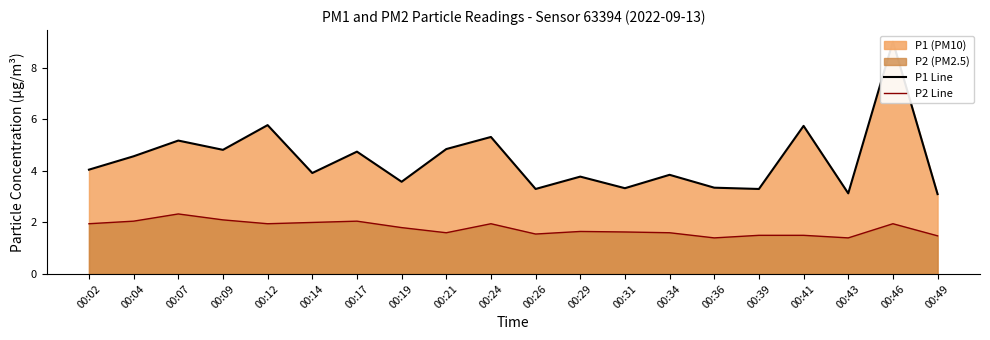

What is the approximate value of P1 Line at 00:41?

5.8